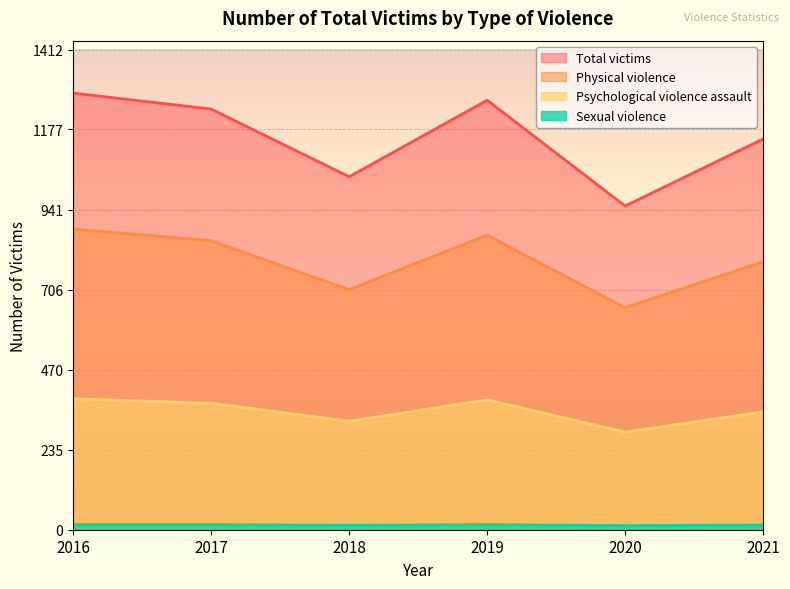

Reading right to left, list all the values displayed in this chart.

Physical violence: 788	653	866	706	850	884
Psychological violence assault: 347	287	382	319	372	385
Sexual violence: 14	12	15	13	15	15
Total victims: 1149	952	1263	1038	1237	1284